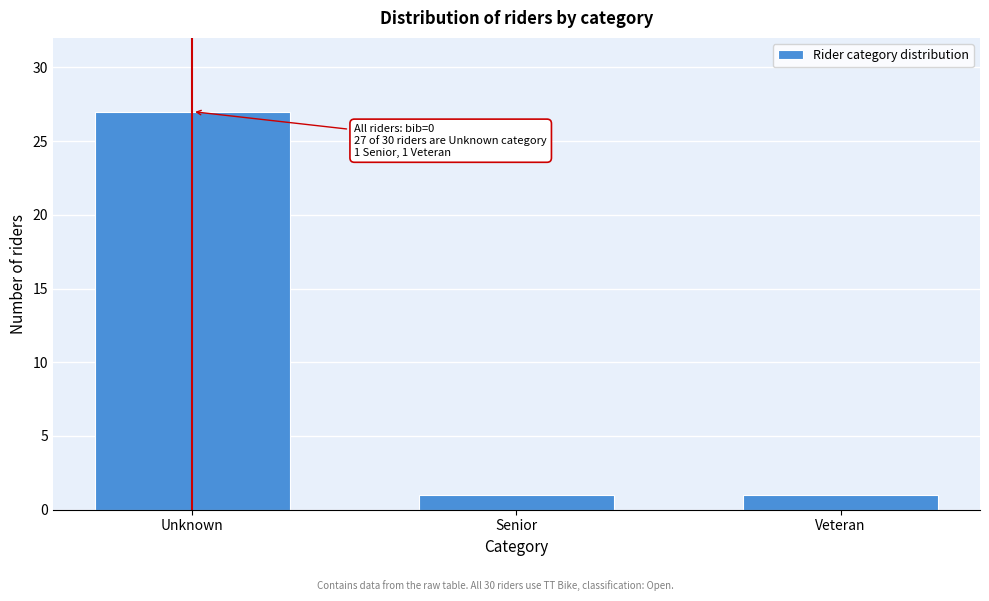

Reading left to right, transcribe all the data shown in this chart.

27	1	1